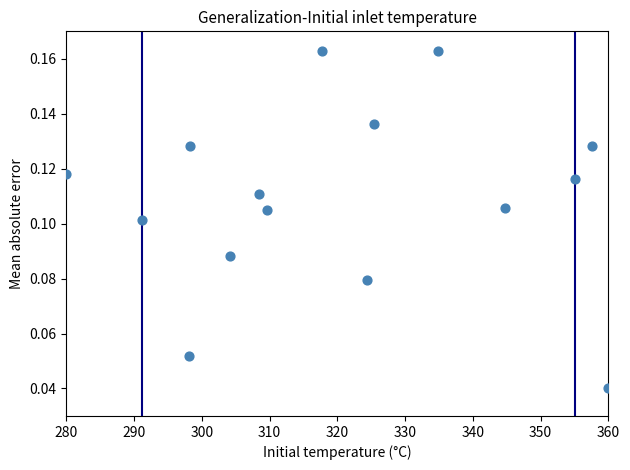

What is the range of X values (max minus min)?

80.0